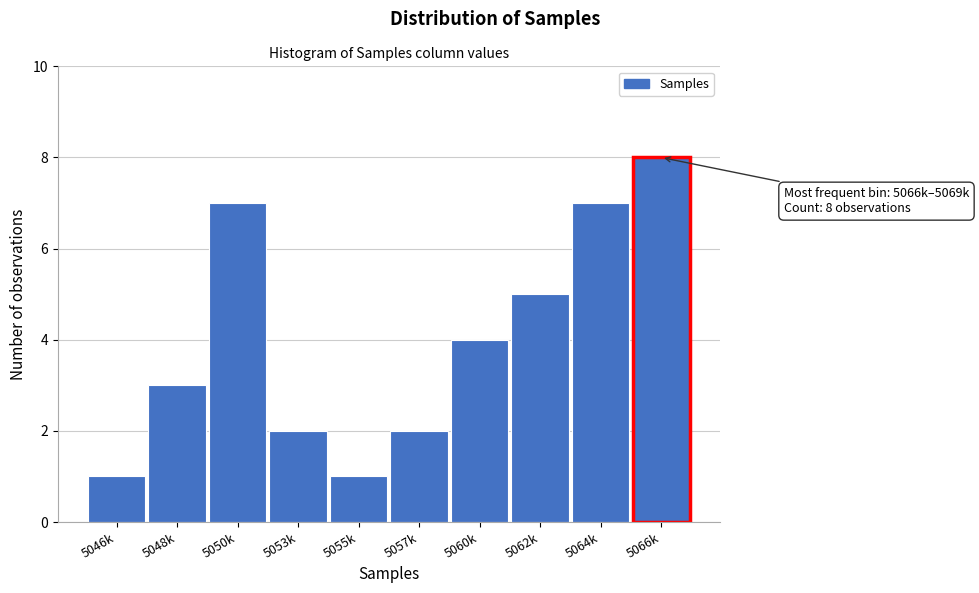

Reading left to right, what are all the values shown in this chart?

5046k=1	5048k=3	5050k=7	5053k=2	5055k=1	5057k=2	5060k=4	5062k=5	5064k=7	5066k=8